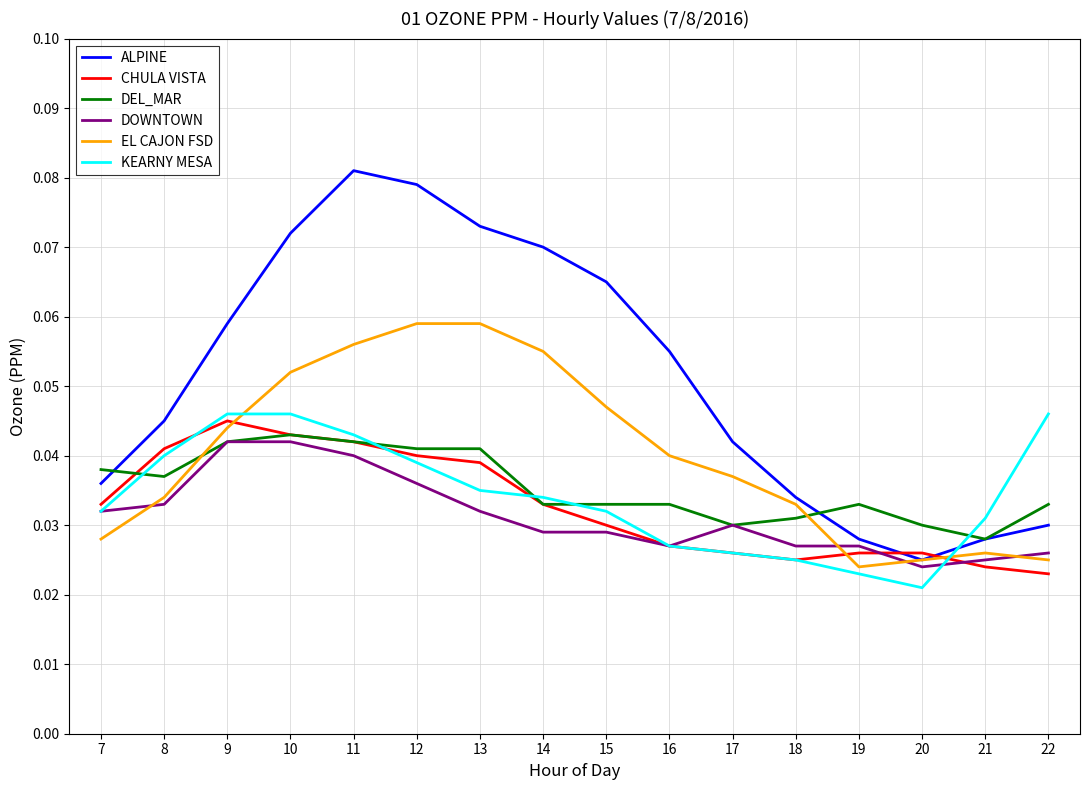

The ALPINE series shows 0.1 at 17. True or false?

False